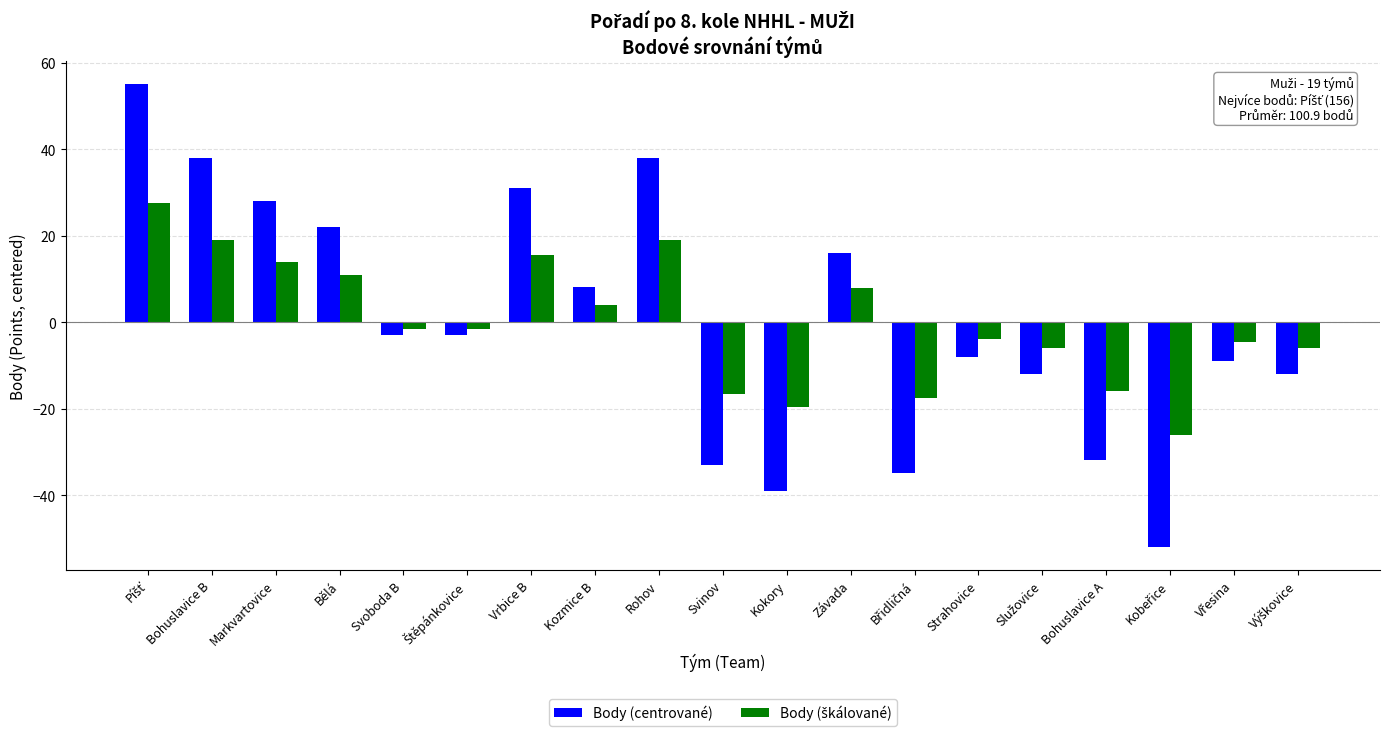

Rank the categories by value from highest to lowest.

Píšť, Bohuslavice B, Rohov, Vrbice B, Markvartovice, Bělá, Závada, Kozmice B, Svoboda B, Štěpánkovice, Strahovice, Vřesina, Služovice, Výškovice, Bohuslavice A, Svinov, Břidličná, Kokory, Kobeřice